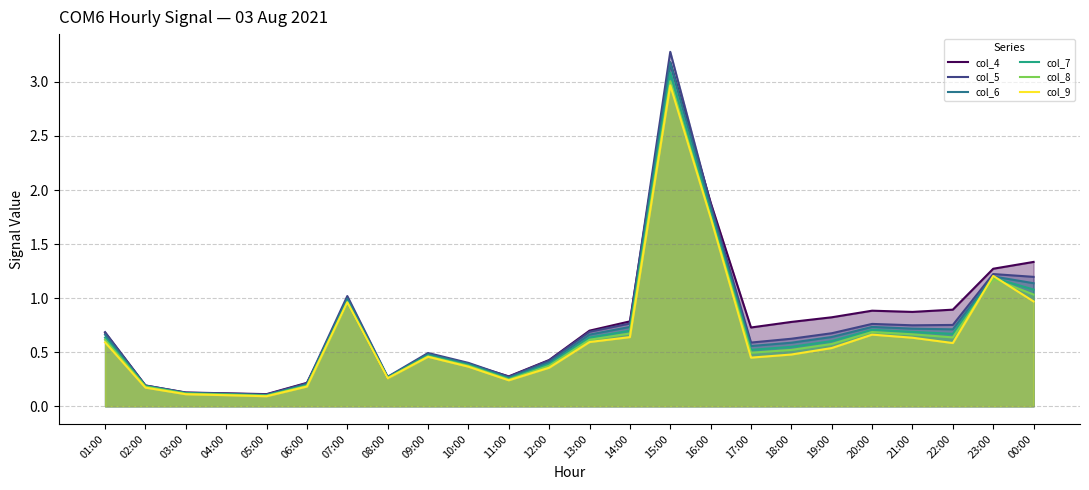

Does the chart display data point markers on the line(s)?

No